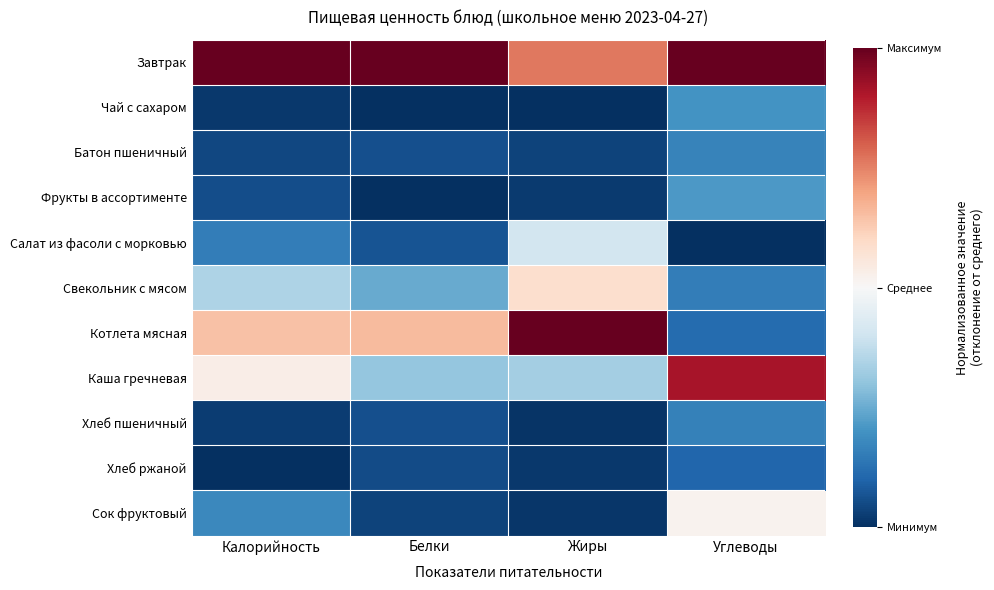

Between Калорийность and Углеводы, which is larger?

Калорийность